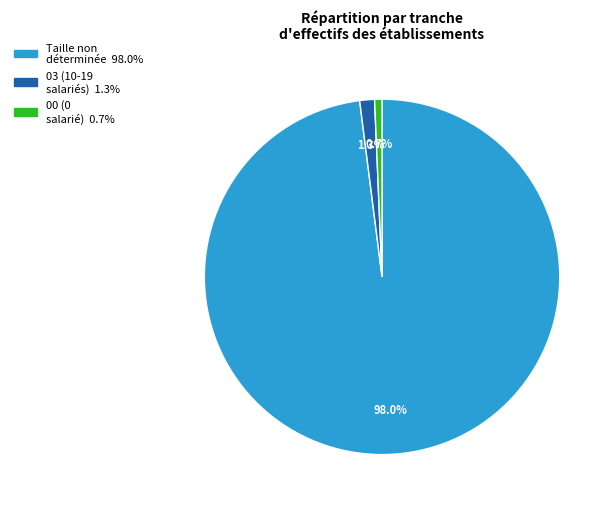

Is there any slice that represents more than half of the pie?

Yes